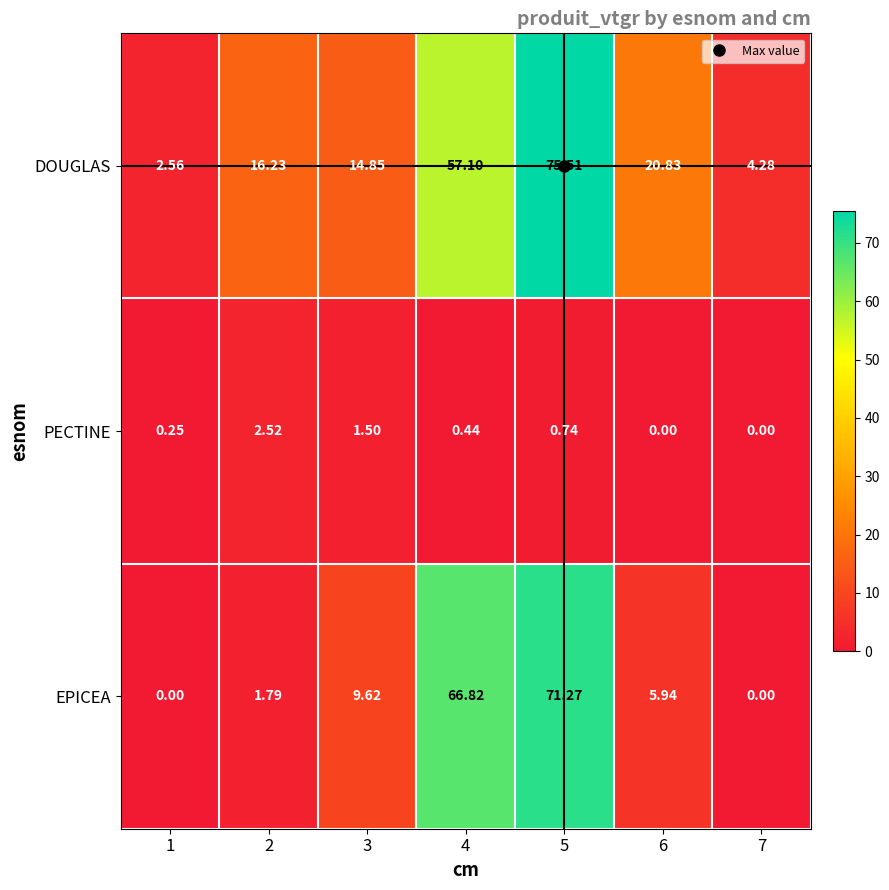

Which series has the largest total across all categories?

DOUGLAS